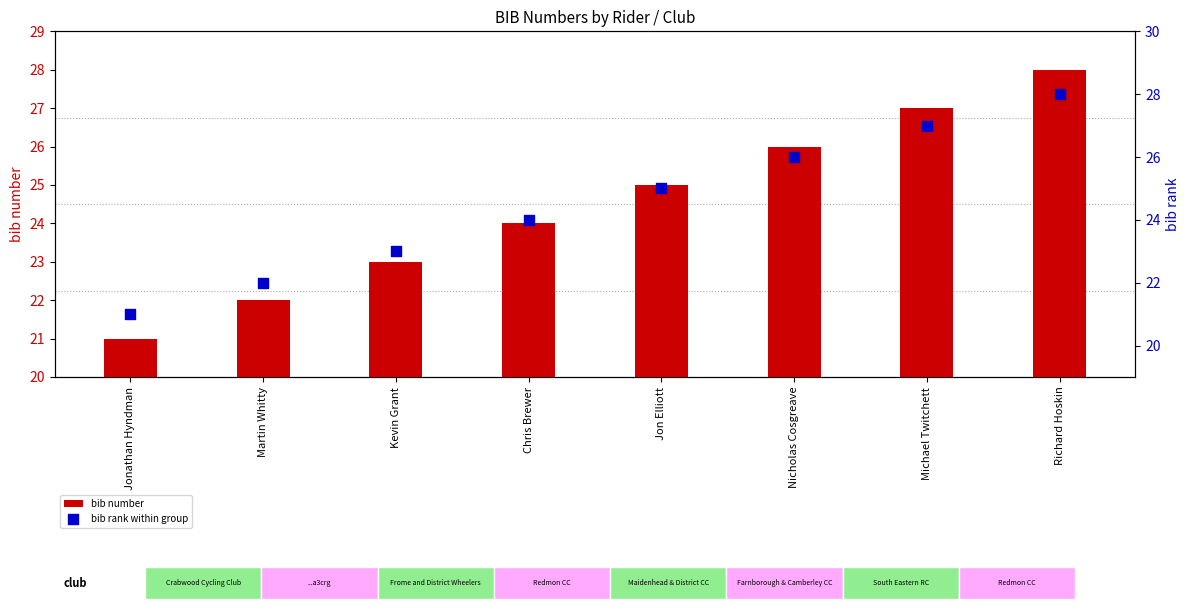

At which category is the sum across all series the highest?

Richard Hoskin